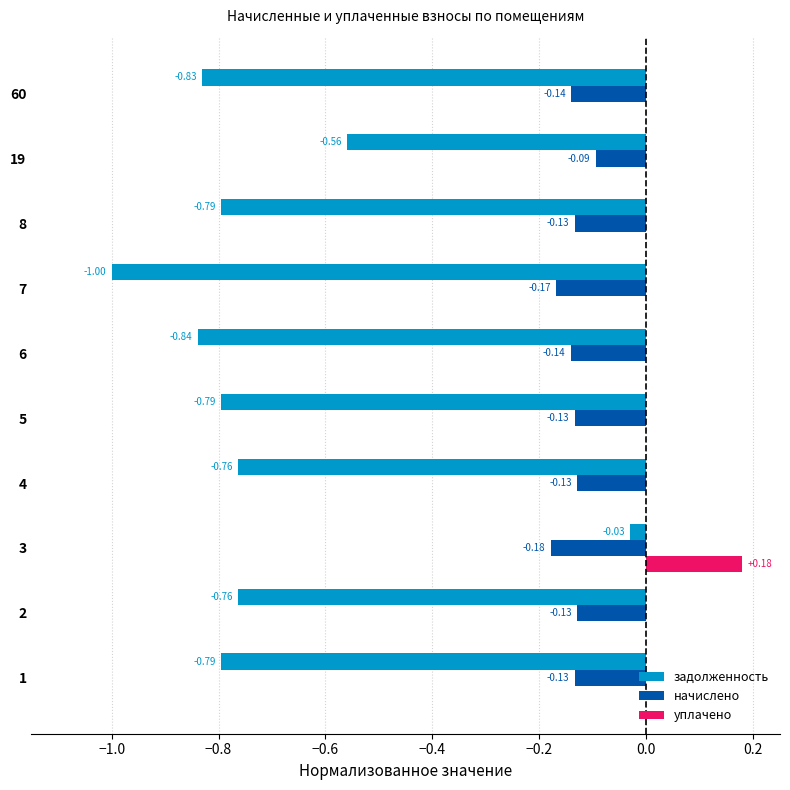

What is the sum of the начислено values at 3 and 7?

-0.3